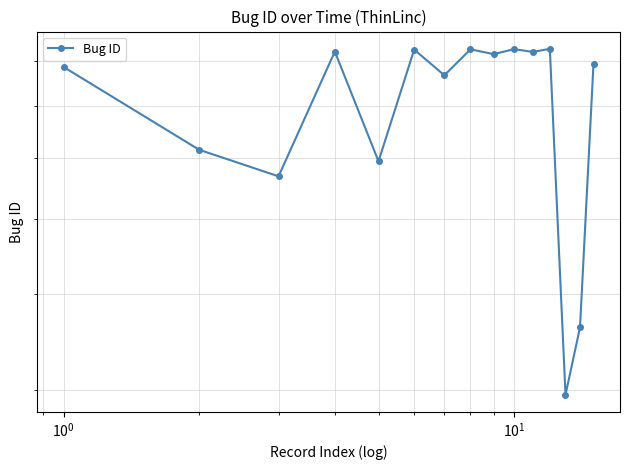

What is the minimum value shown in the chart?

2960